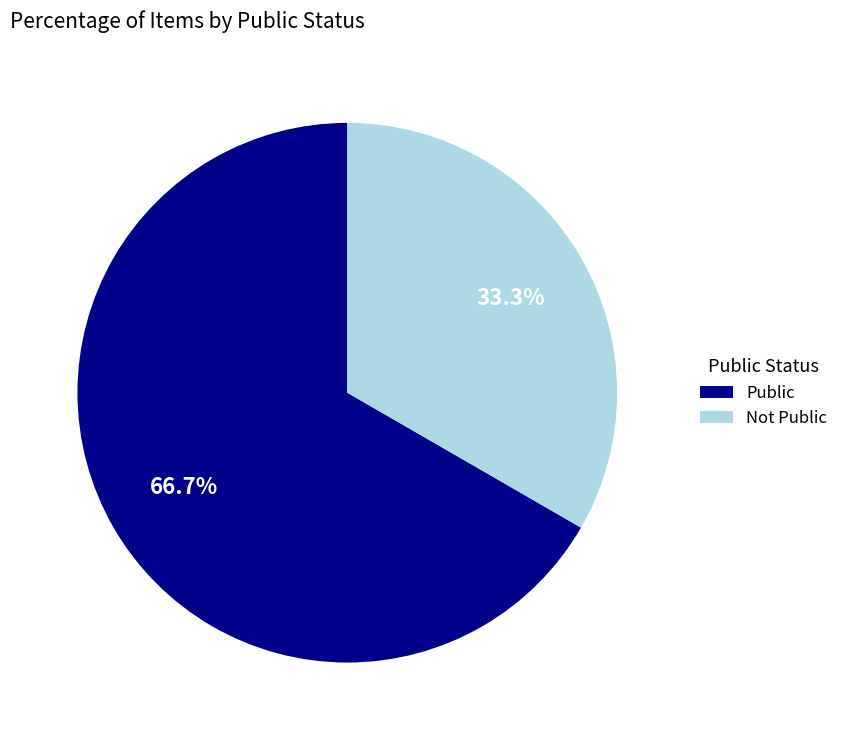

What is the smallest slice in the pie chart?

Not Public